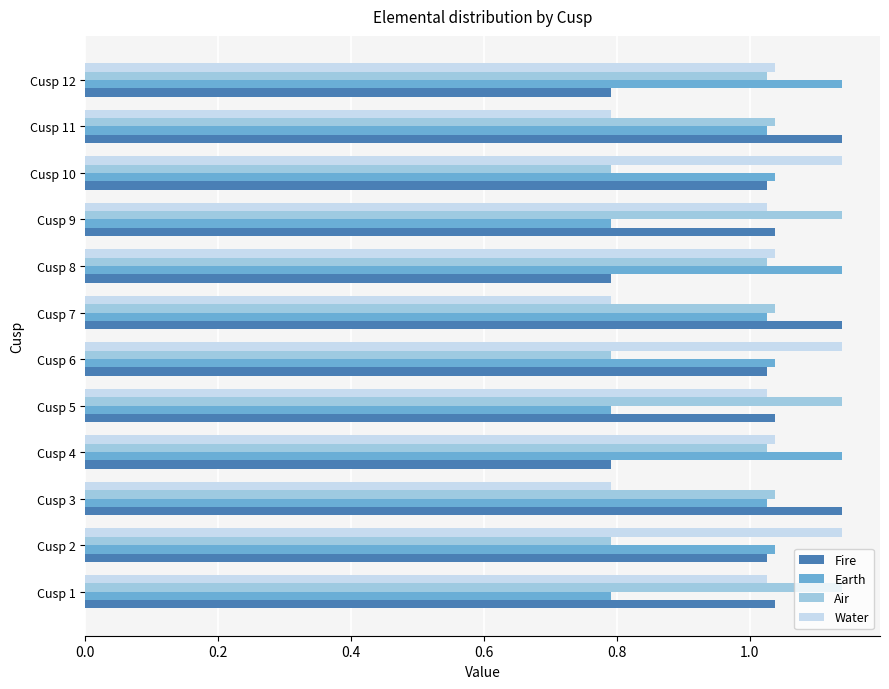

How many series are shown in this chart?

4